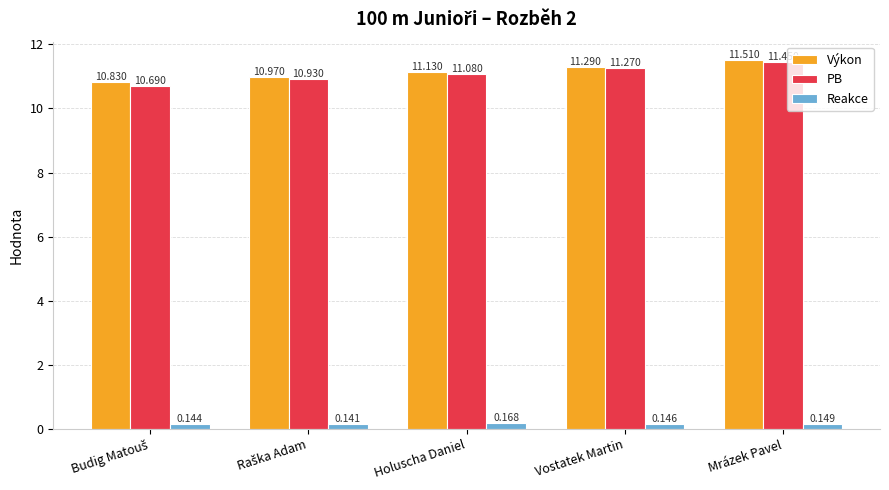

What position from the left is Holuscha Daniel?

3